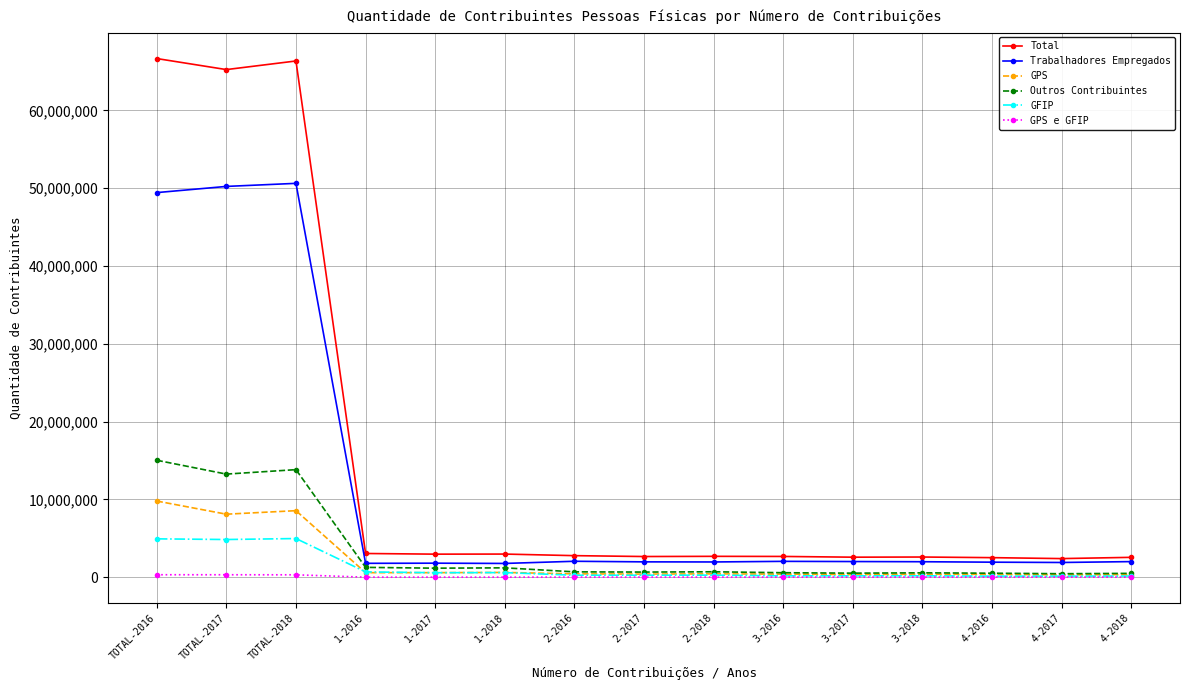

The value of Total at 2-2016 is 2767730. True or false?

True